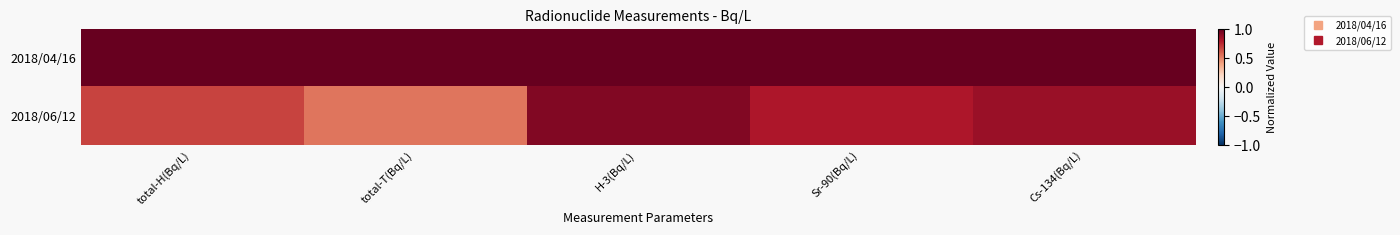

Between Cs-134(Bq/L) and total-T(Bq/L), which is larger?

Cs-134(Bq/L)